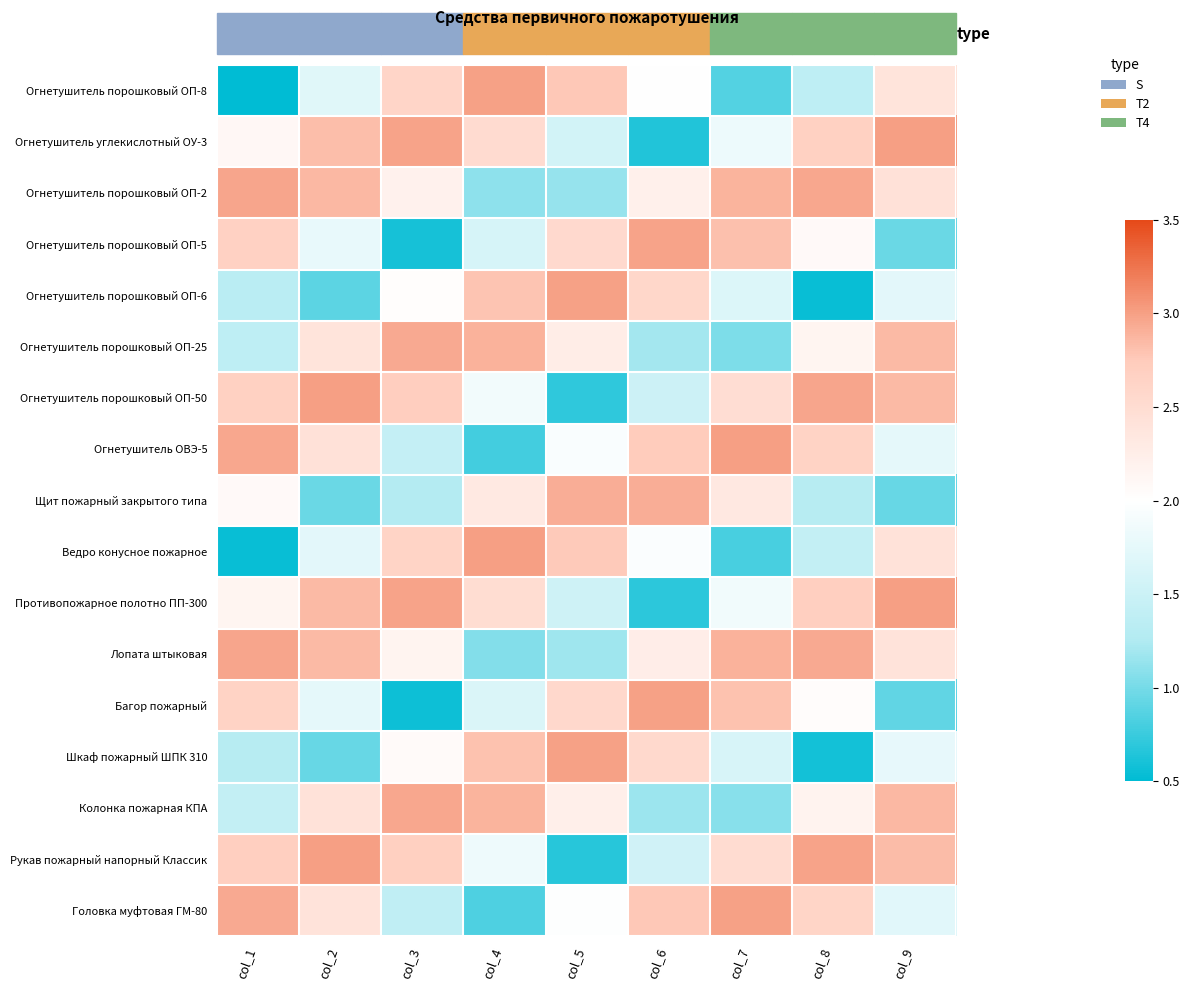

What is the total value across all series at col_7?

35.5